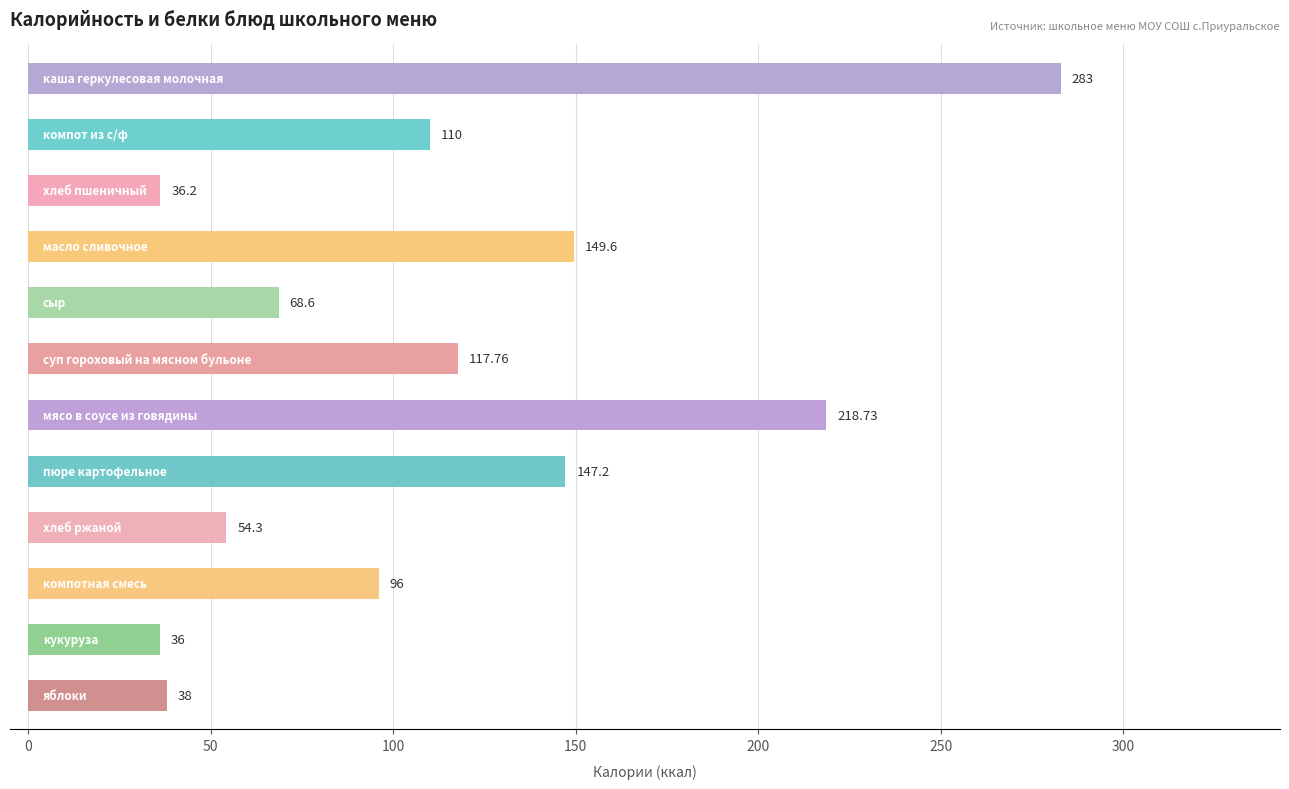

What is the difference between the maximum and minimum values?

247.0